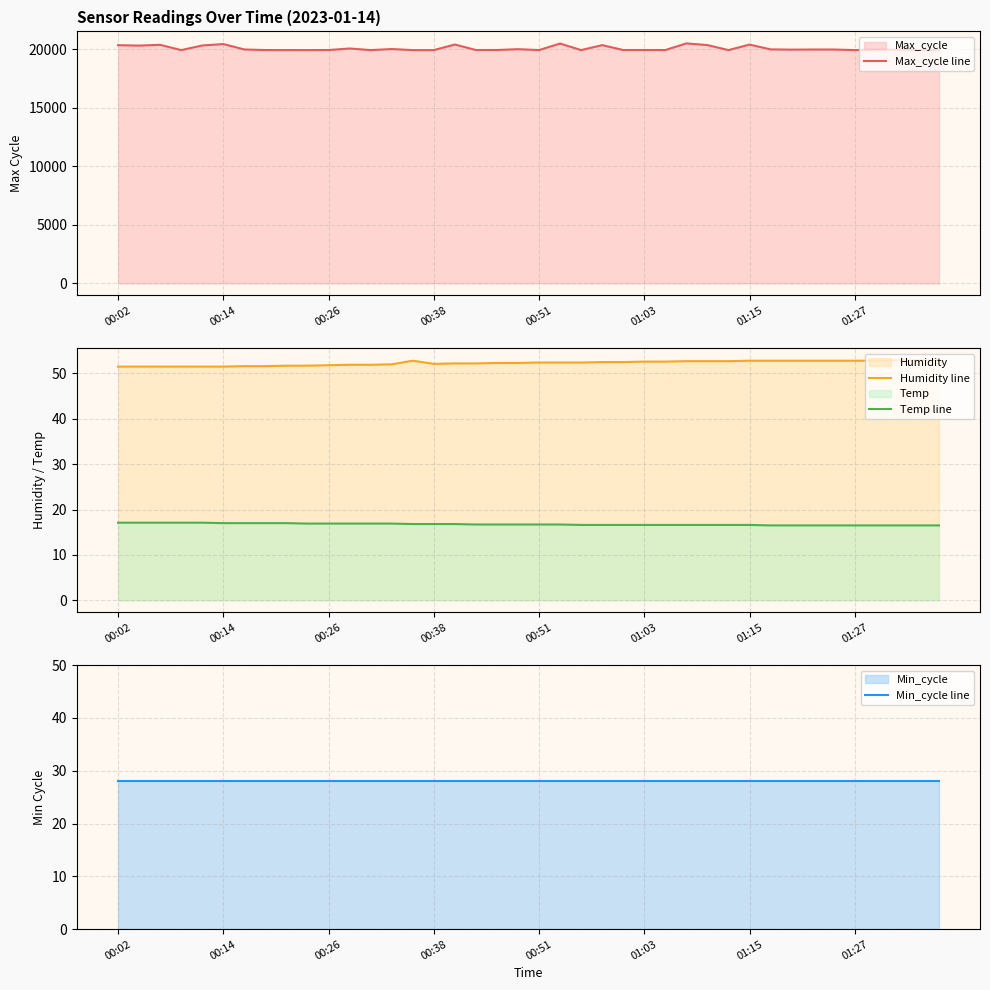

Between 27 and 37, which is larger?

27